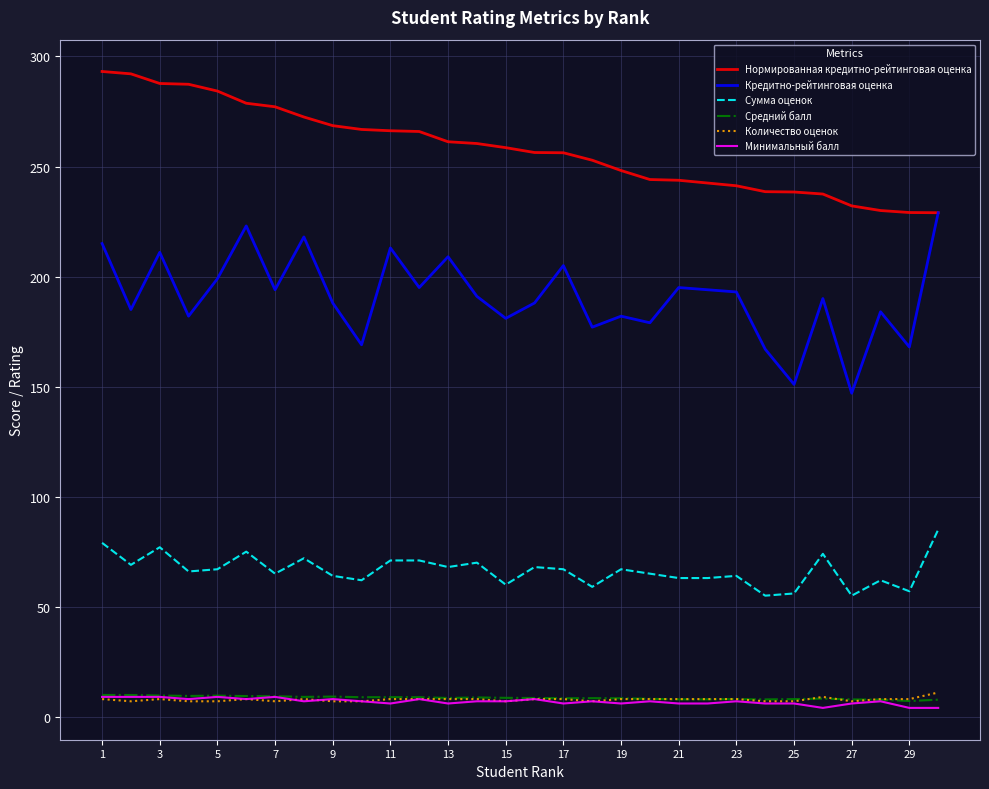

True or false: Кредитно-рейтинговая оценка and Сумма оценок intersect in this chart.

False